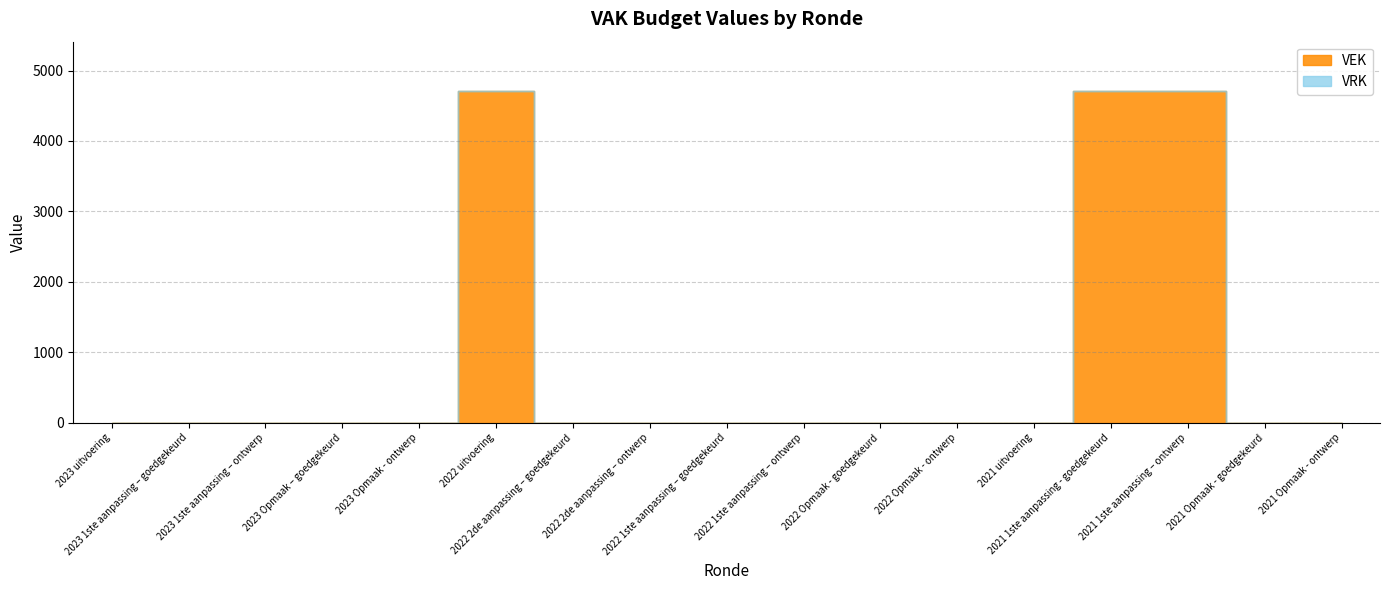

True or false: VEK and VRK cross at least once.

False